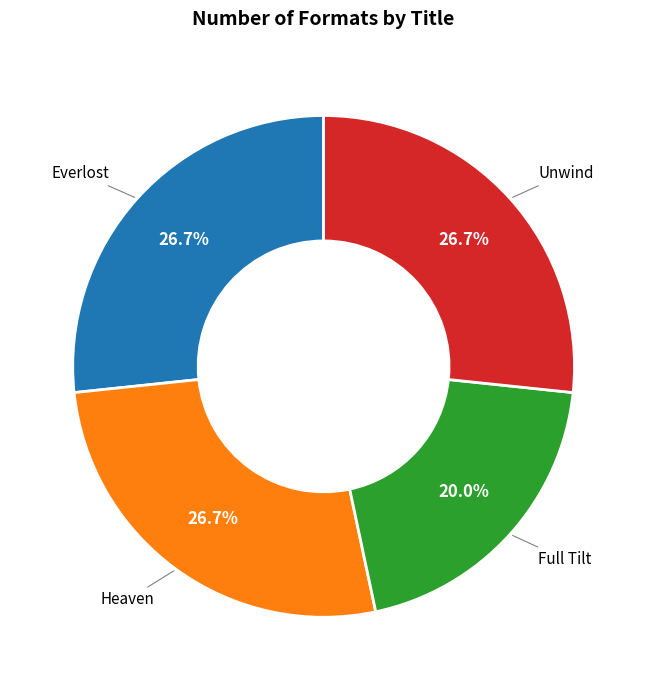

Which category has the smallest portion of the pie?

Full Tilt